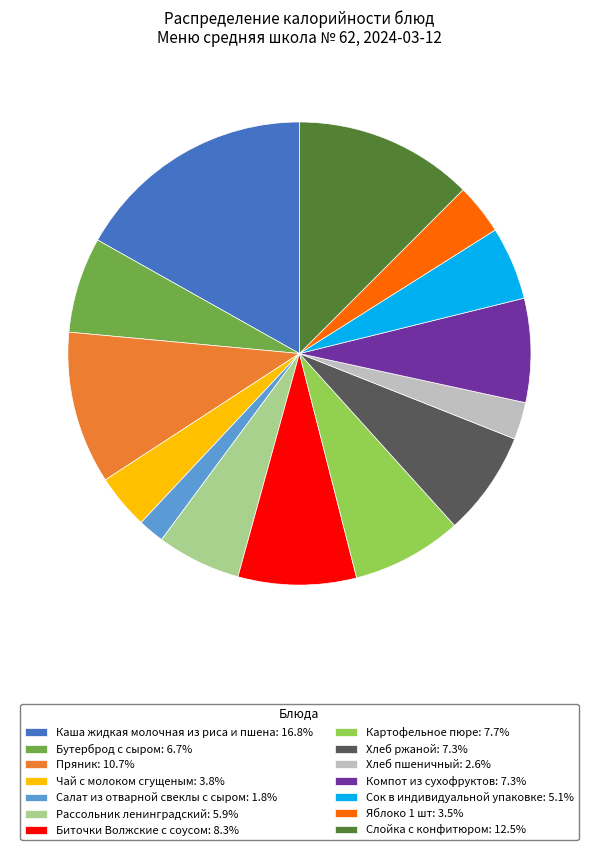

Approximately how many times larger is the value at Салат из отварной свеклы с сыром: 1.8% compared to Чай с молоком сгущеным: 3.8%?

0.5